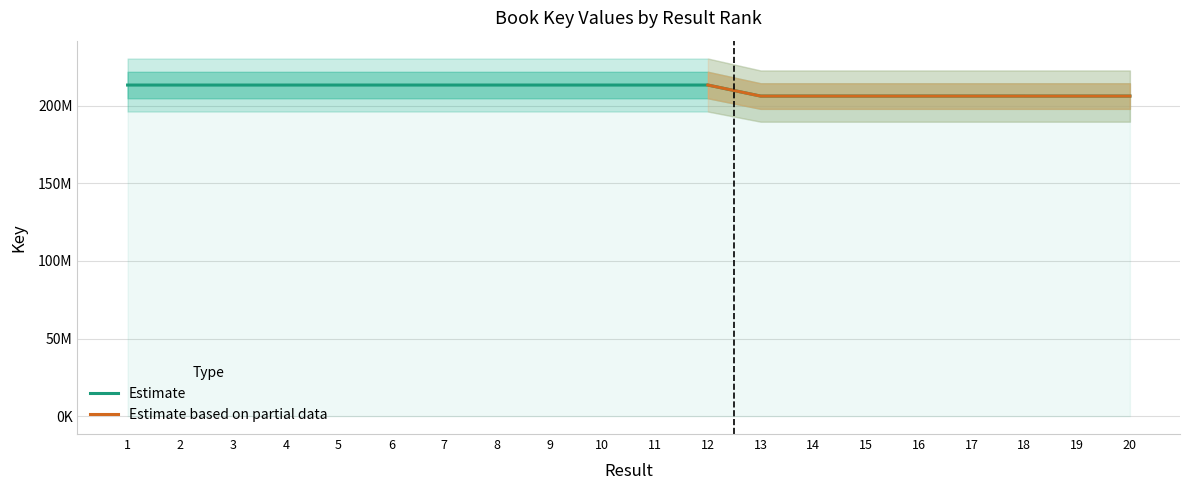

What is the approximate value at 20, to the nearest 100?

206246600